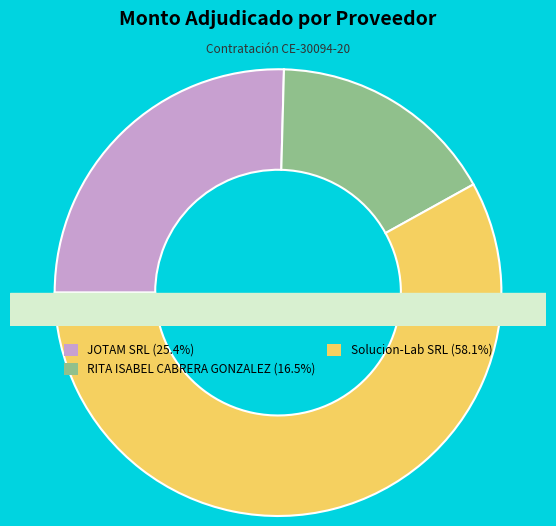

What percentage is NOT represented by JOTAM SRL?

74.6%